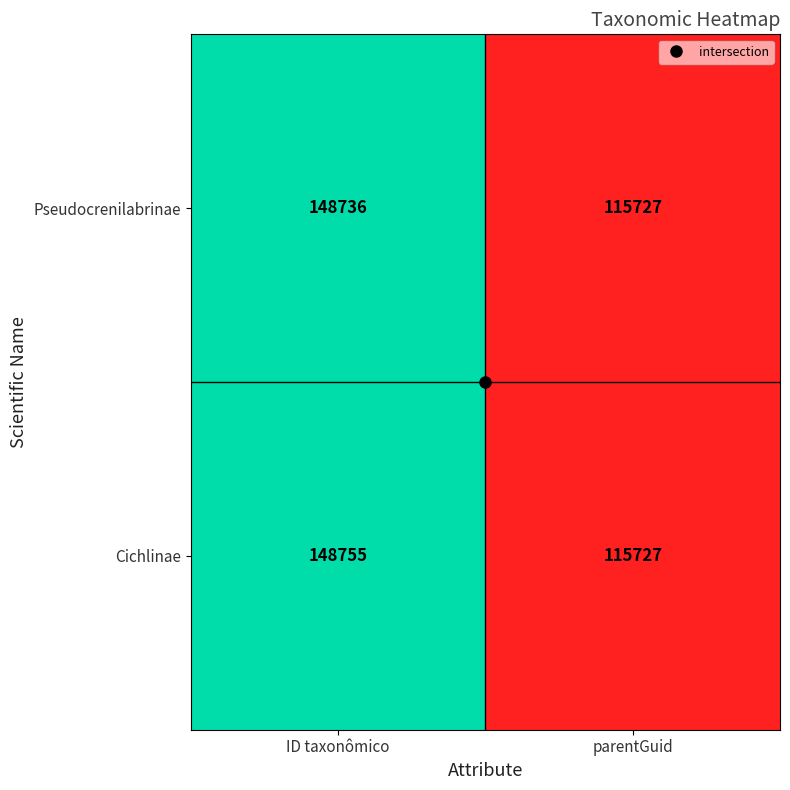

At ID taxonômico, list the series in order from largest to smallest.

Cichlinae, Pseudocrenilabrinae